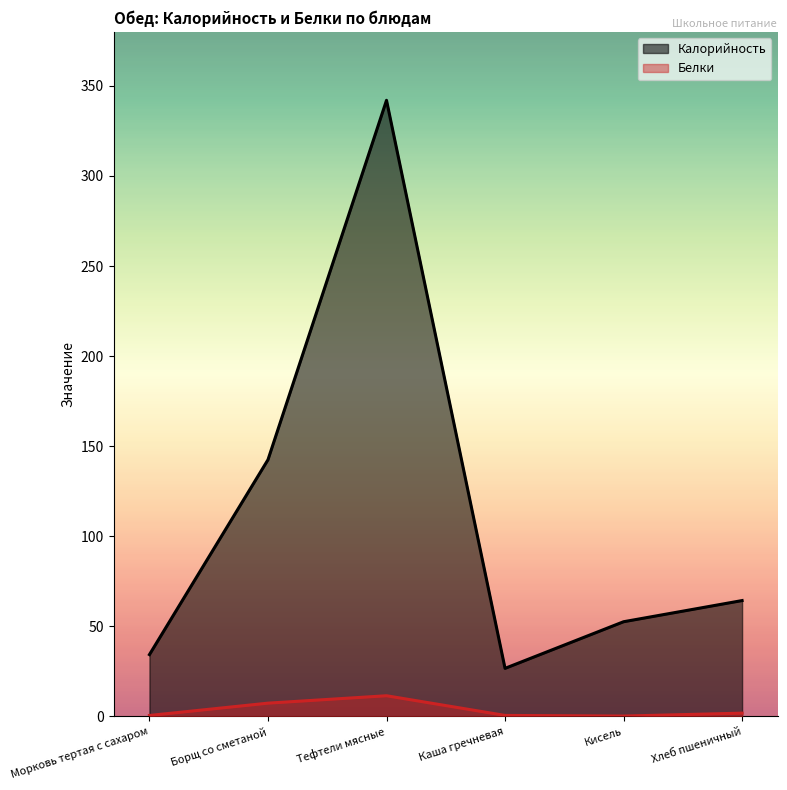

At which category does Калорийность reach its first local valley?

Каша гречневая